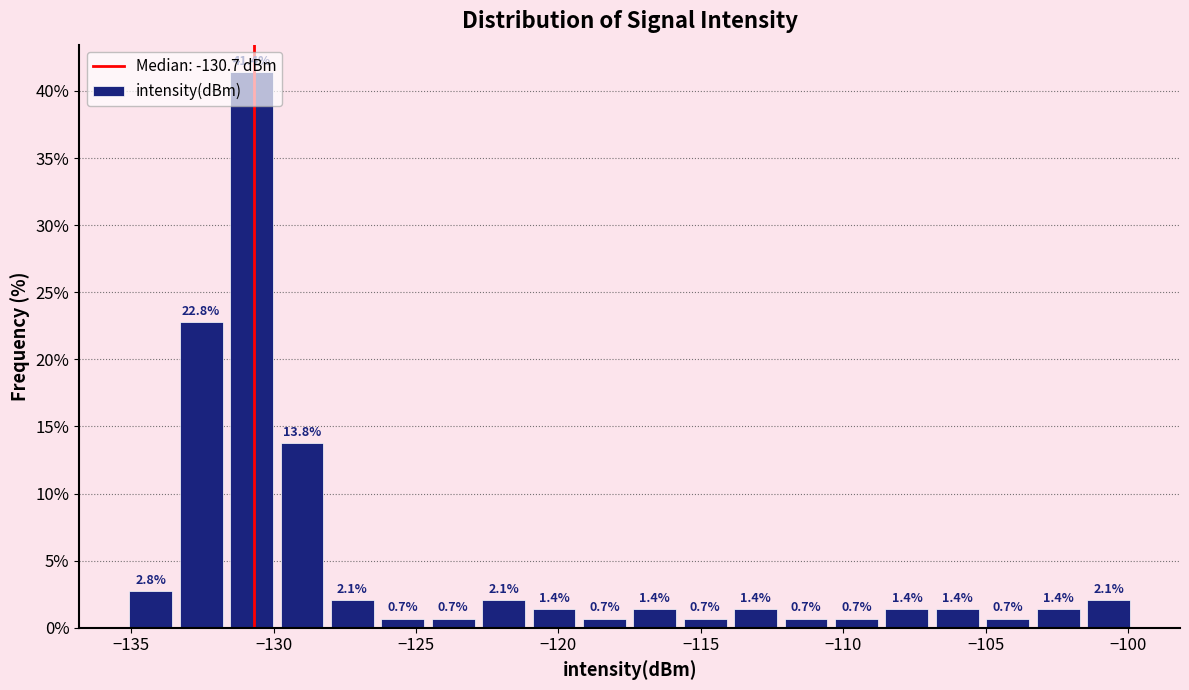

Around what value on the x-axis is the tallest bar? Give the approximate position of its centre, as read against the axis.

-131.0